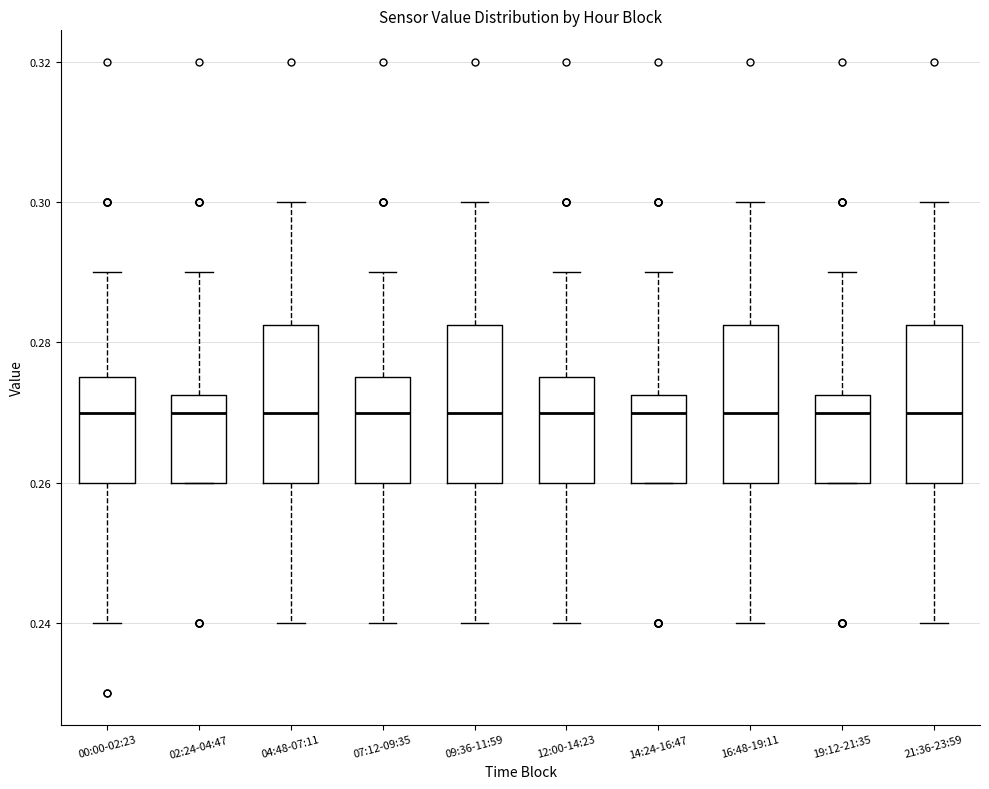

Reading left to right, read every box against the y-axis: the position of its median line, the range the box covers, and the ends of its whiskers. The values are not printed on the chart, so give them approximately, as read against the axis.

00:00-02:23: median 0.270, box 0.260 to 0.276, whiskers 0.240 to 0.290
02:24-04:47: median 0.270, box 0.260 to 0.272, whiskers 0.260 to 0.290
04:48-07:11: median 0.270, box 0.260 to 0.282, whiskers 0.240 to 0.300
07:12-09:35: median 0.270, box 0.260 to 0.276, whiskers 0.240 to 0.290
09:36-11:59: median 0.270, box 0.260 to 0.282, whiskers 0.240 to 0.300
12:00-14:23: median 0.270, box 0.260 to 0.276, whiskers 0.240 to 0.290
14:24-16:47: median 0.270, box 0.260 to 0.272, whiskers 0.260 to 0.290
16:48-19:11: median 0.270, box 0.260 to 0.282, whiskers 0.240 to 0.300
19:12-21:35: median 0.270, box 0.260 to 0.272, whiskers 0.260 to 0.290
21:36-23:59: median 0.270, box 0.260 to 0.282, whiskers 0.240 to 0.300